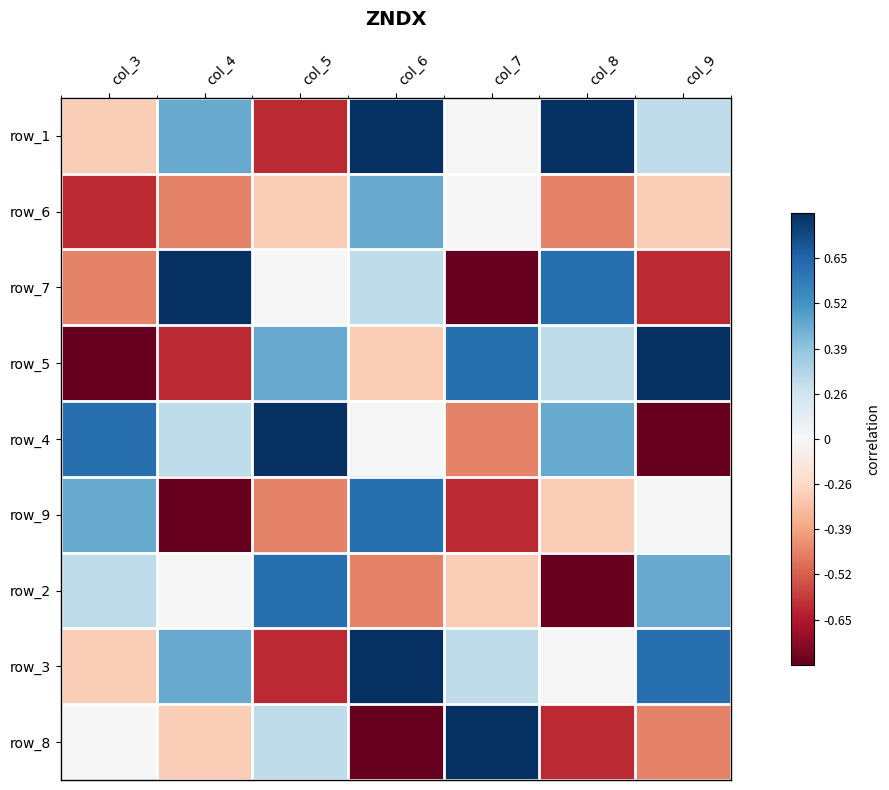

Which has a higher value, col_3 or col_5?

col_3